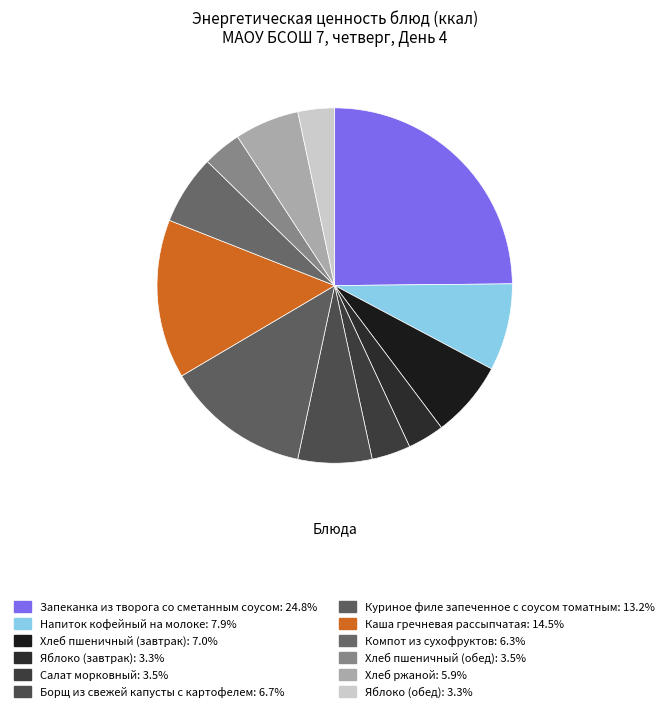

True or false: Хлеб пшеничный (завтрак) accounts for 7% of the total.

True